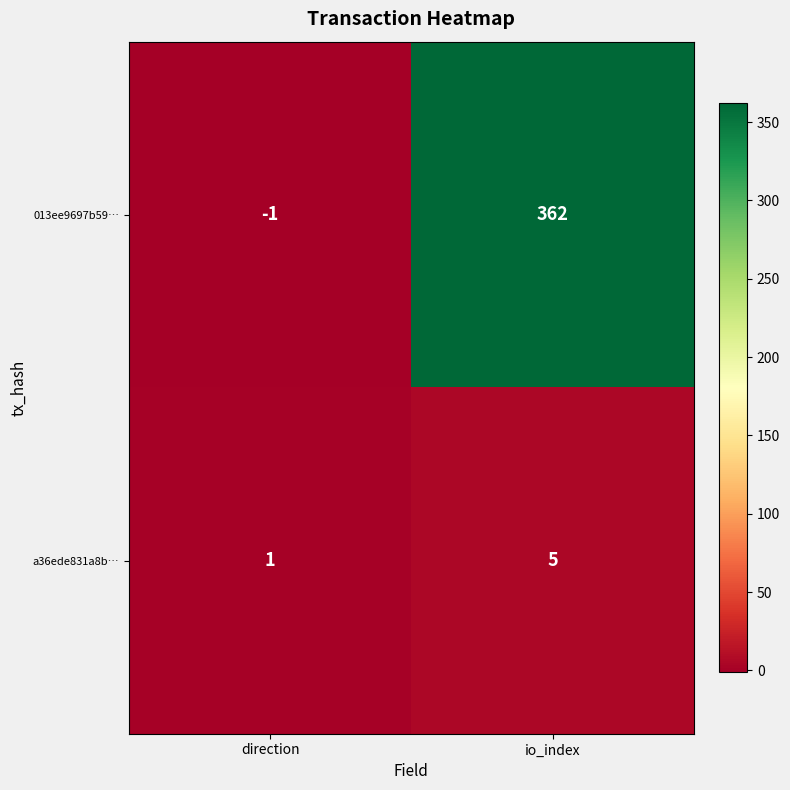

What value does the 013ee9697b59… series have at io_index?

362